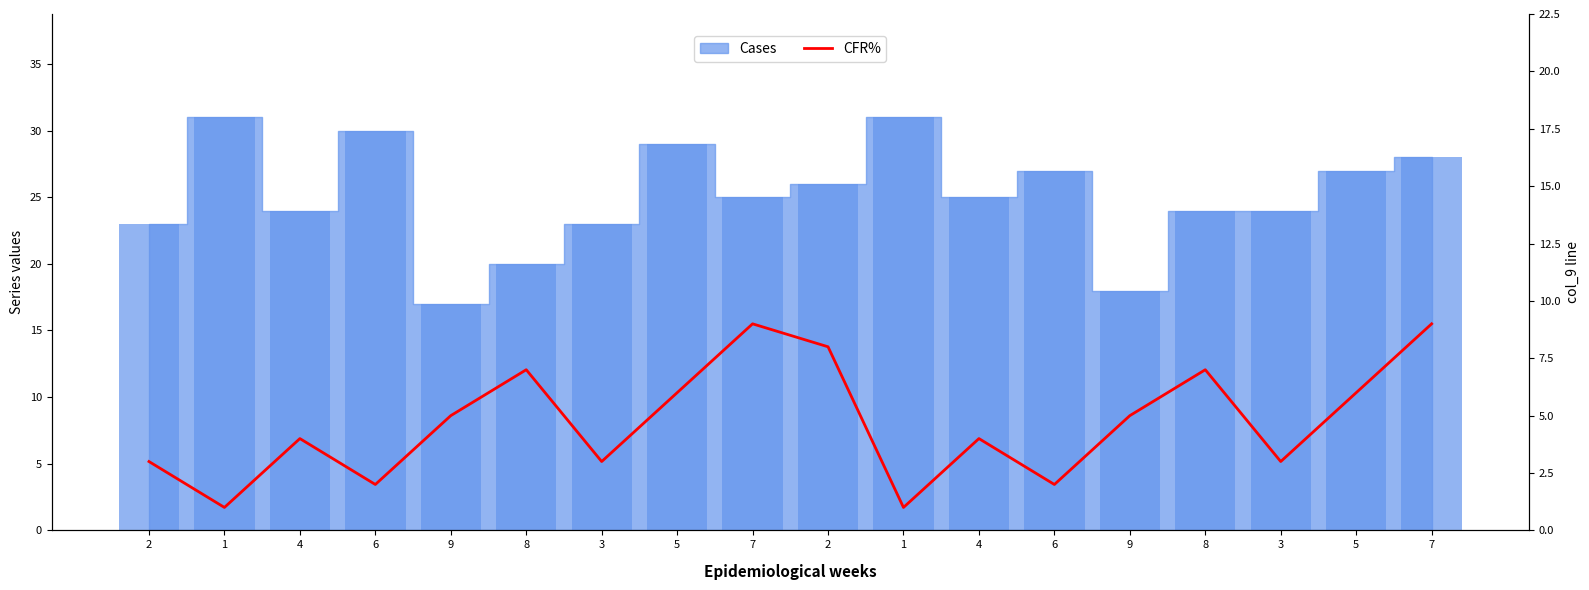

The chart shows a value of 3 at 3. True or false?

True